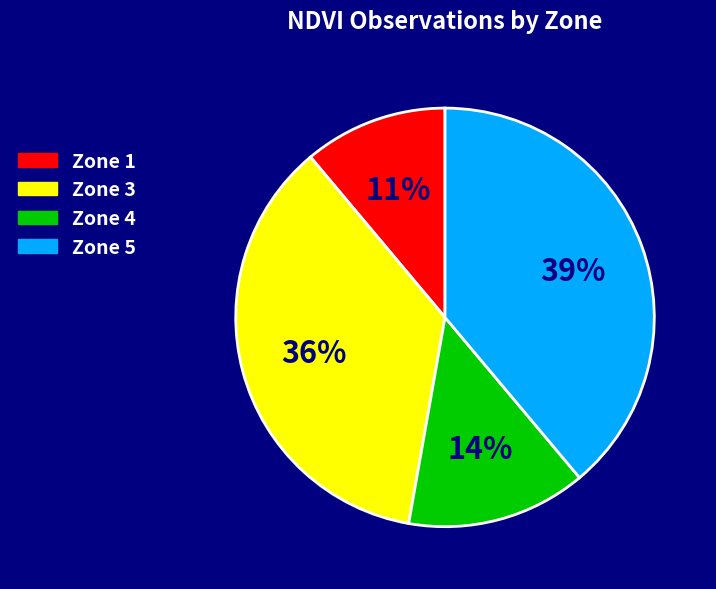

To the nearest percent, what percentage of the pie is Zone 4?

14%